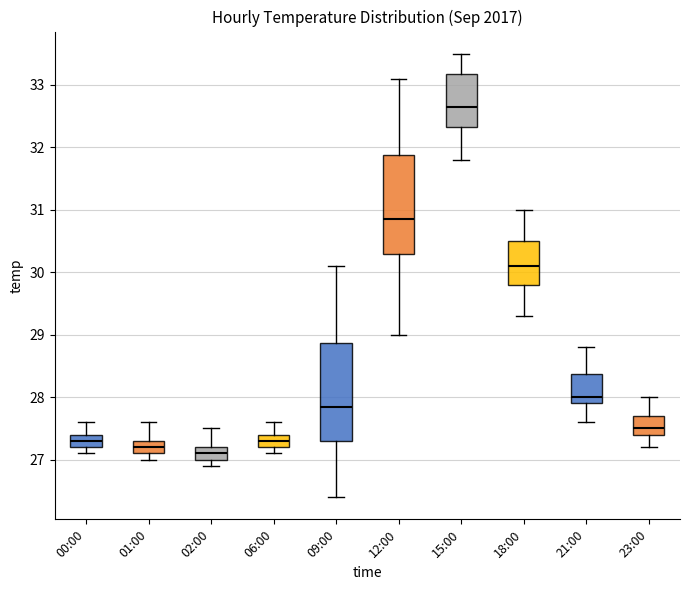

Reading left to right, read every box against the y-axis: the position of its median line, the range the box covers, and the ends of its whiskers. The values are not printed on the chart, so give them approximately, as read against the axis.

00:00: median 27.3, box 27.2 to 27.4, whiskers 27.1 to 27.6
01:00: median 27.2, box 27.1 to 27.3, whiskers 27.0 to 27.6
02:00: median 27.1, box 27.0 to 27.2, whiskers 26.9 to 27.5
06:00: median 27.3, box 27.2 to 27.4, whiskers 27.1 to 27.6
09:00: median 27.9, box 27.3 to 28.9, whiskers 26.4 to 30.1
12:00: median 30.9, box 30.3 to 31.9, whiskers 29.0 to 33.1
15:00: median 32.7, box 32.3 to 33.2, whiskers 31.8 to 33.5
18:00: median 30.1, box 29.8 to 30.5, whiskers 29.3 to 31.0
21:00: median 28.0, box 27.9 to 28.4, whiskers 27.6 to 28.8
23:00: median 27.5, box 27.4 to 27.7, whiskers 27.2 to 28.0